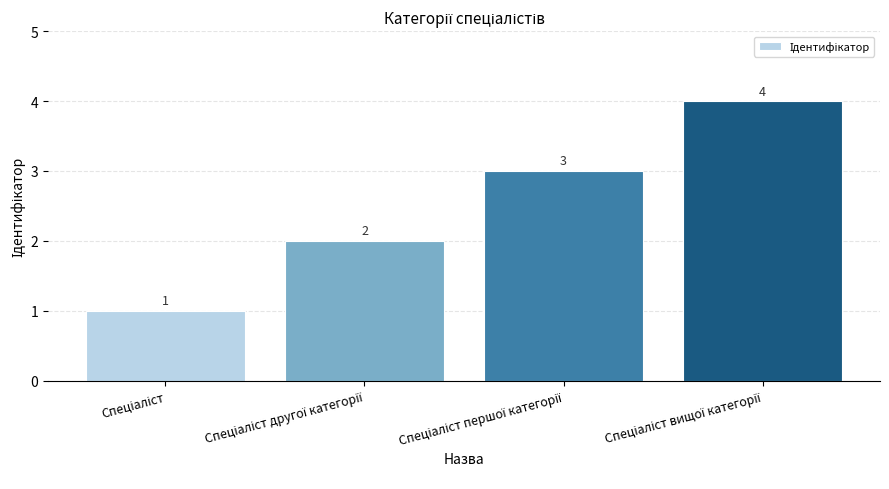

What is the value of the 1st bar from the left?

1